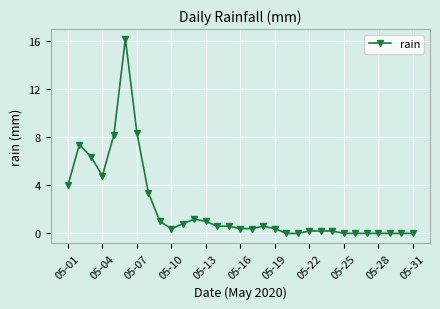

What is the difference between the second highest and second lowest values?

8.4